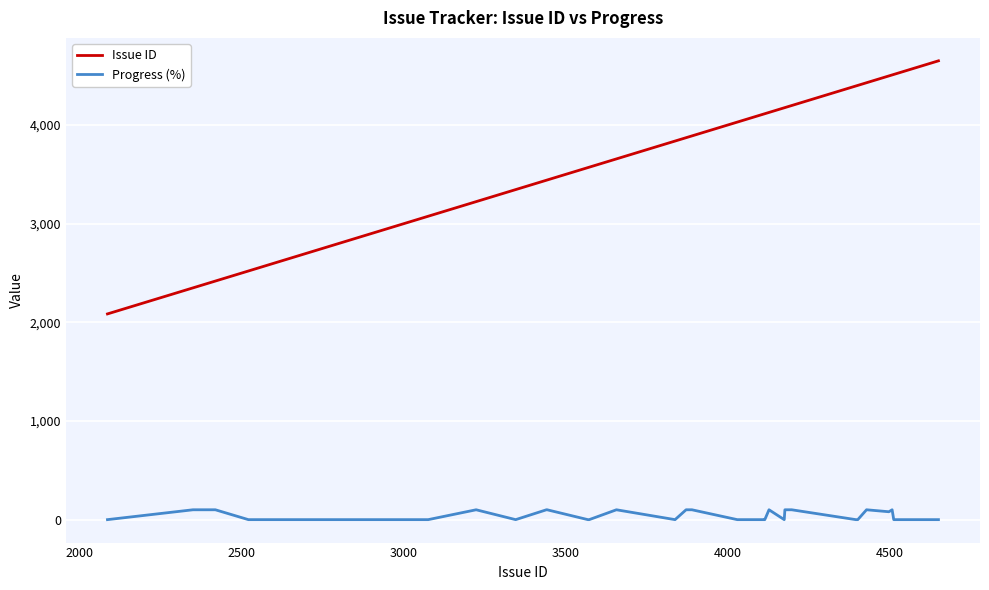

True or false: Progress (%) and Issue ID intersect in this chart.

False